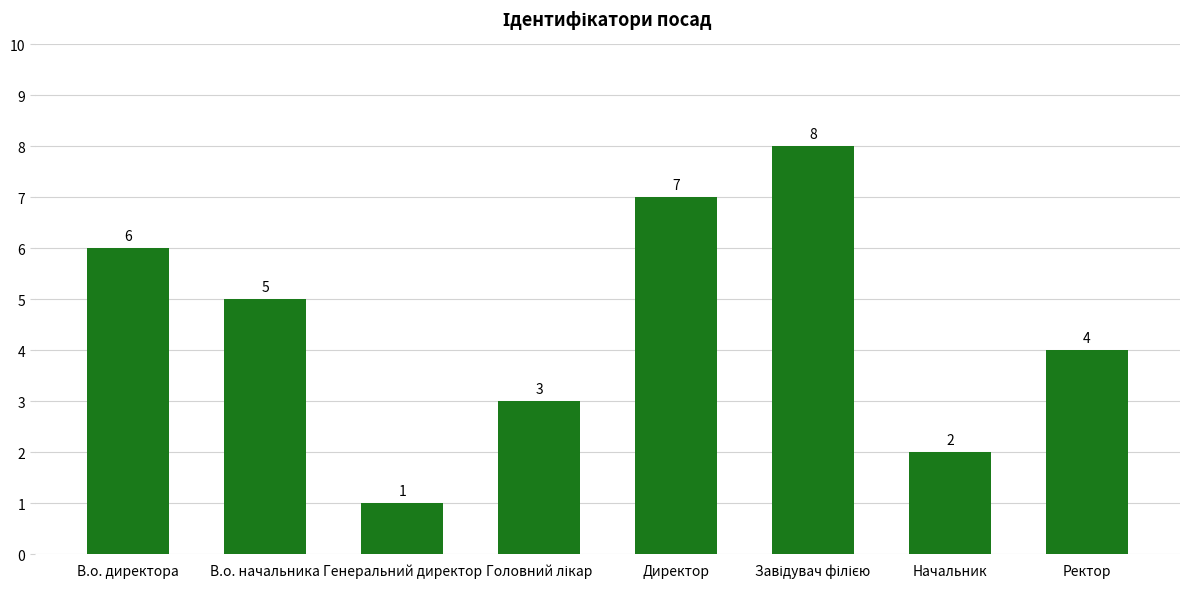

True or false: the data shows 5 at В.о. начальника.

True